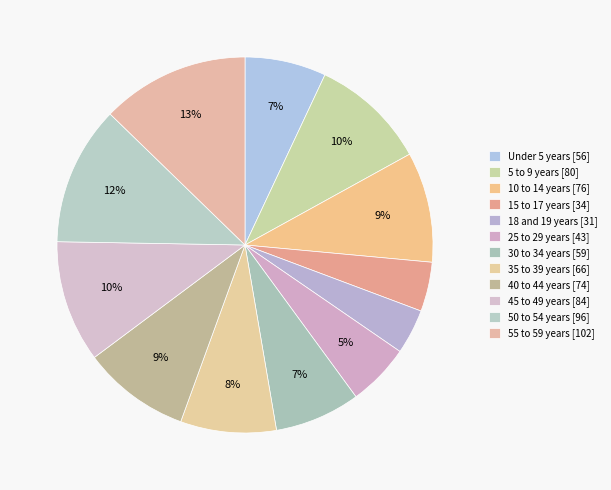

Is it true that 45 to 49 years is 10% of the pie?

True